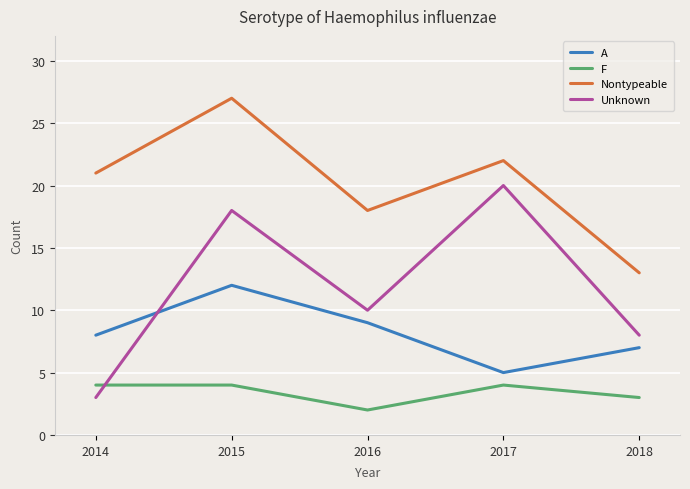

Count the F values in the range 3 to 4.

4